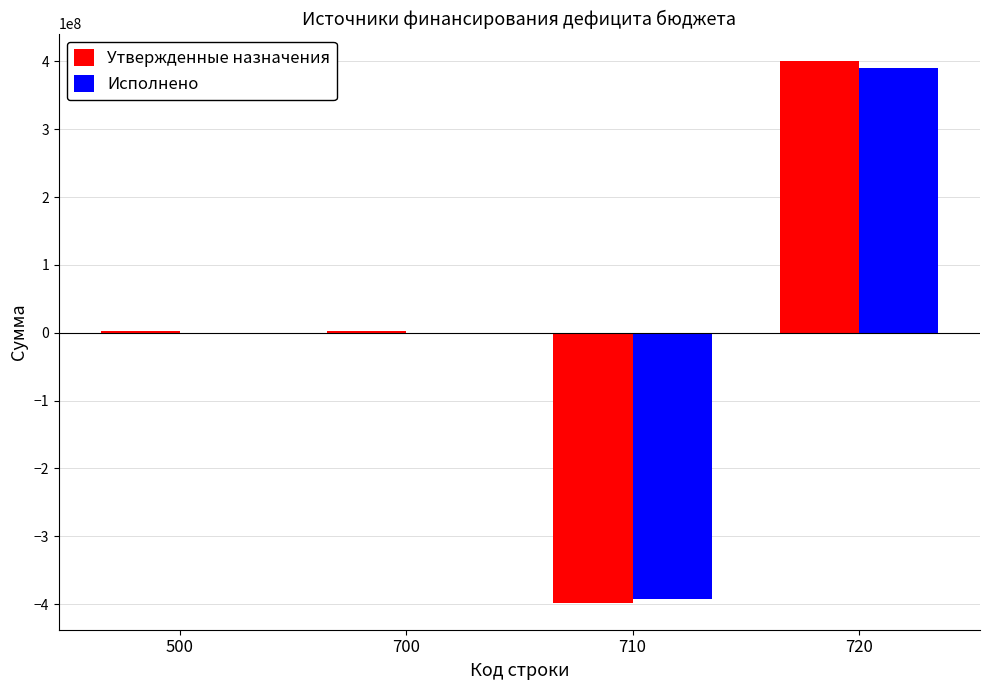

Which series changed the most between 700 and 720?

Утвержденные назначения